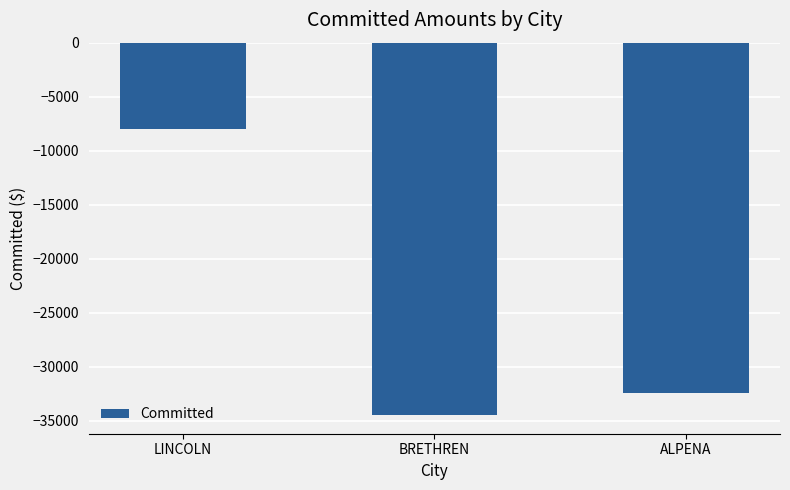

At which label is the value closest to -21244?

ALPENA